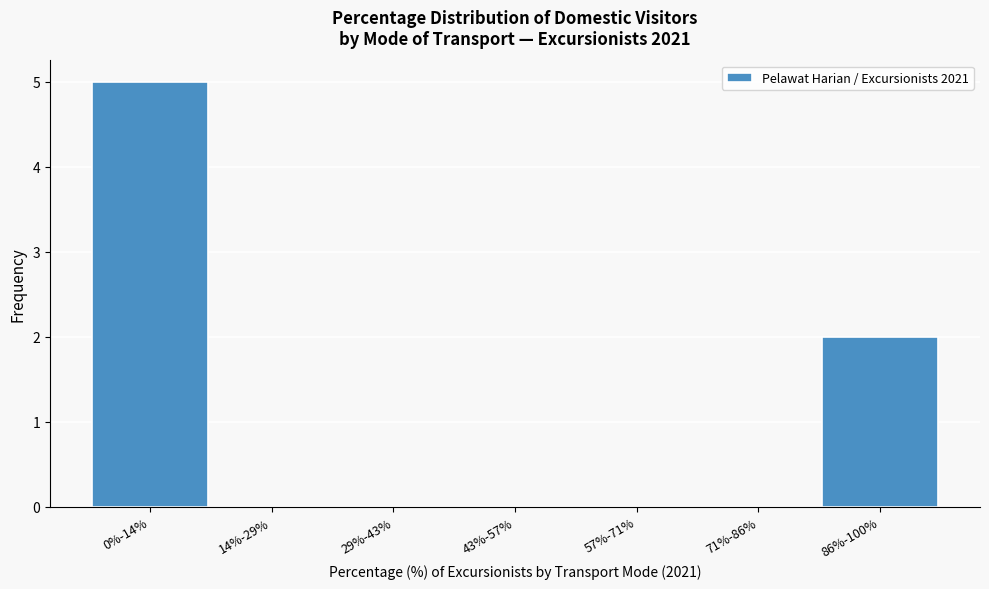

Reading right to left, list all the values displayed in this chart.

86%-100%=2	71%-86%=0	57%-71%=0	43%-57%=0	29%-43%=0	14%-29%=0	0%-14%=5